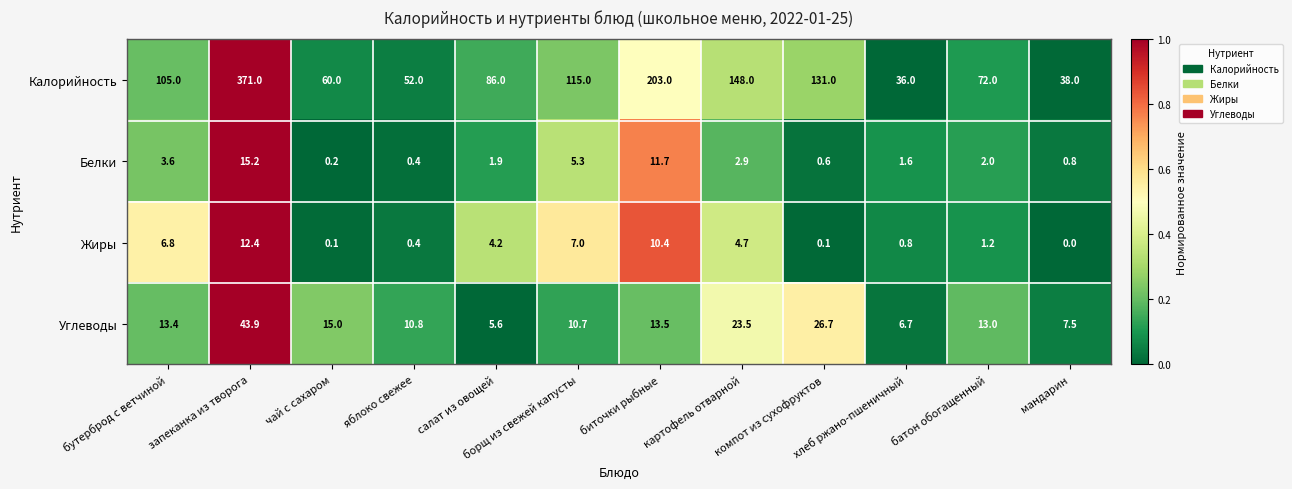

Which series has the largest total across all categories?

Калорийность